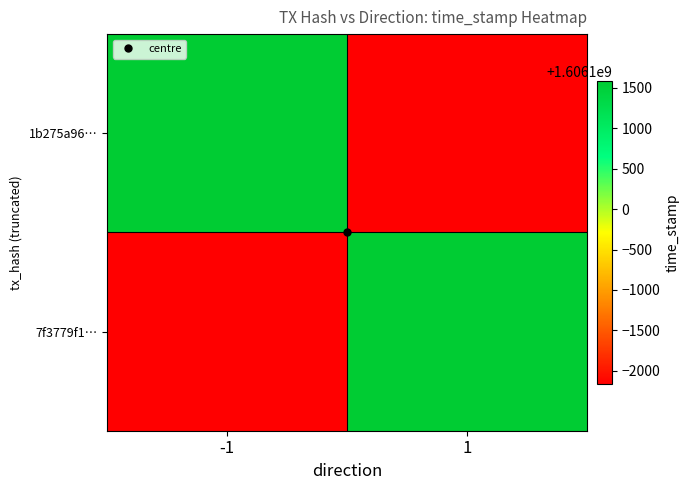

Which series changed the most between -1 and 1?

1b275a96…